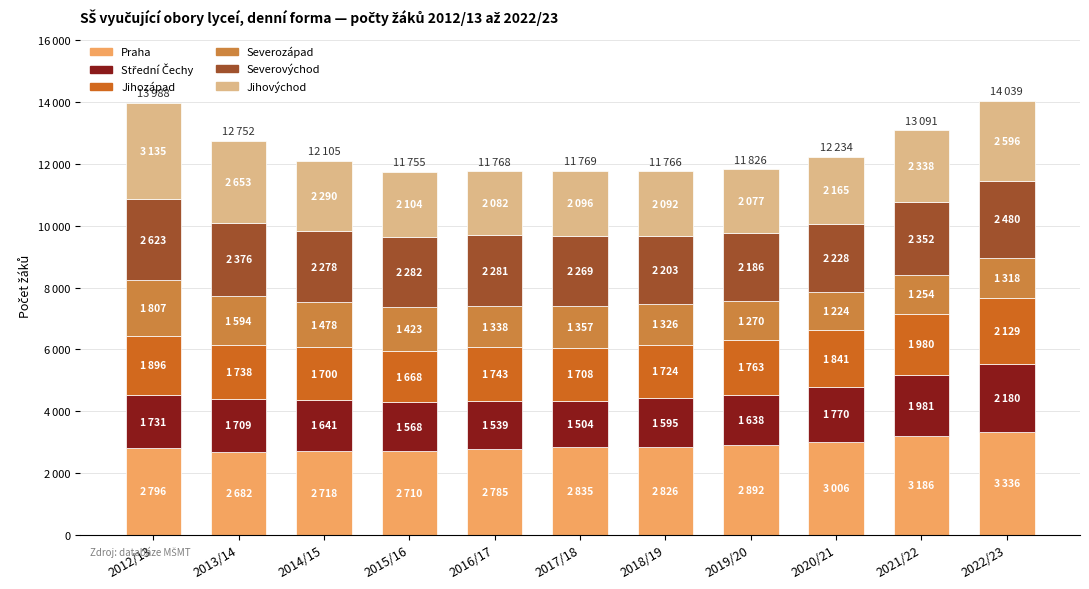

Rank the categories by Severovýchod value from lowest to highest.

2019/20, 2018/19, 2020/21, 2017/18, 2014/15, 2016/17, 2015/16, 2021/22, 2013/14, 2022/23, 2012/13